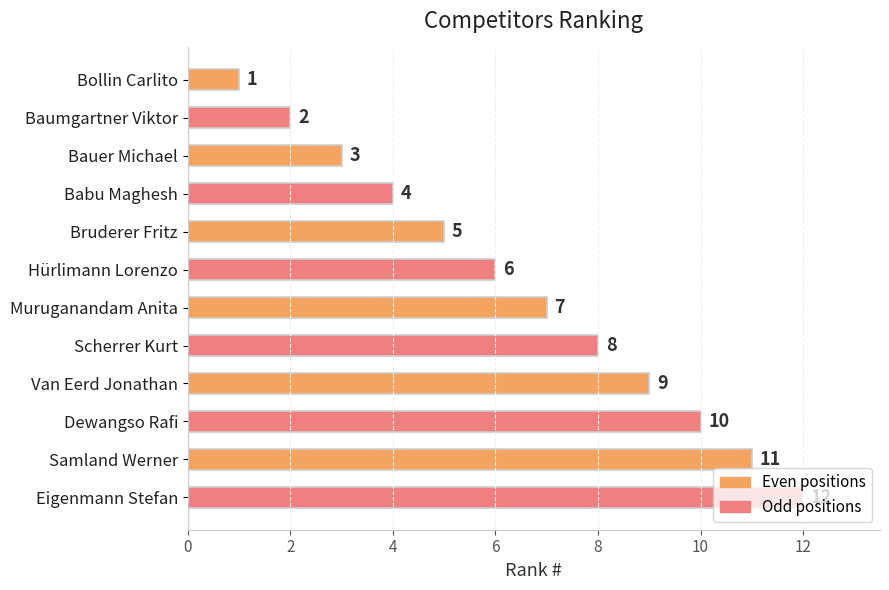

Which category has the highest value across all series?

Eigenmann Stefan